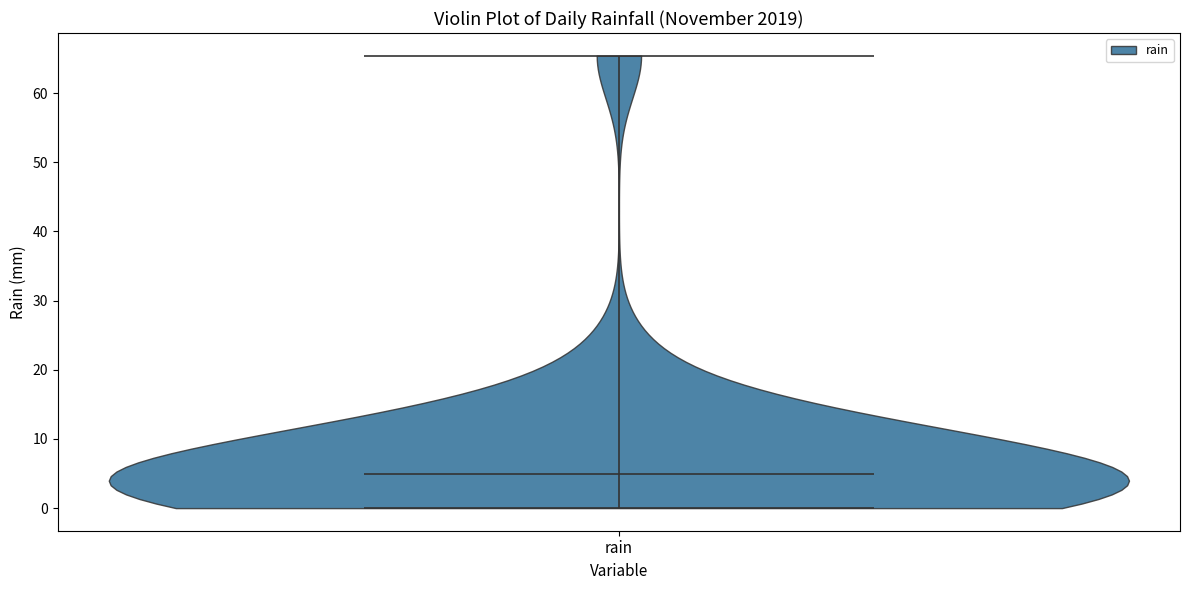

Where does the median line of the violin for rain sit on the y-axis? The values are not printed on the chart, so give them approximately, as read against the axis.

5